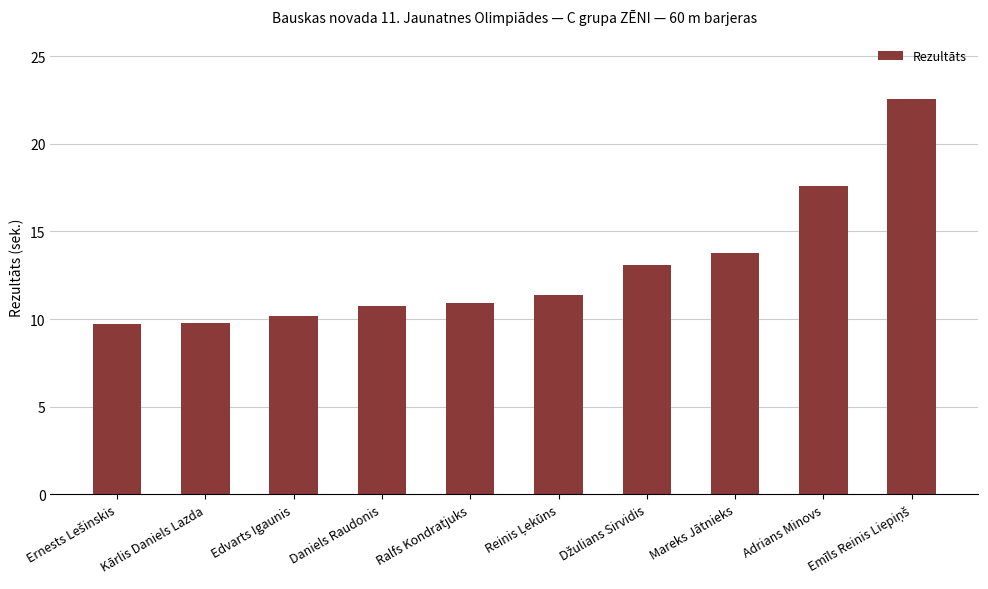

Is it true that the value at Kārlis Daniels Lazda is 9.8?

True